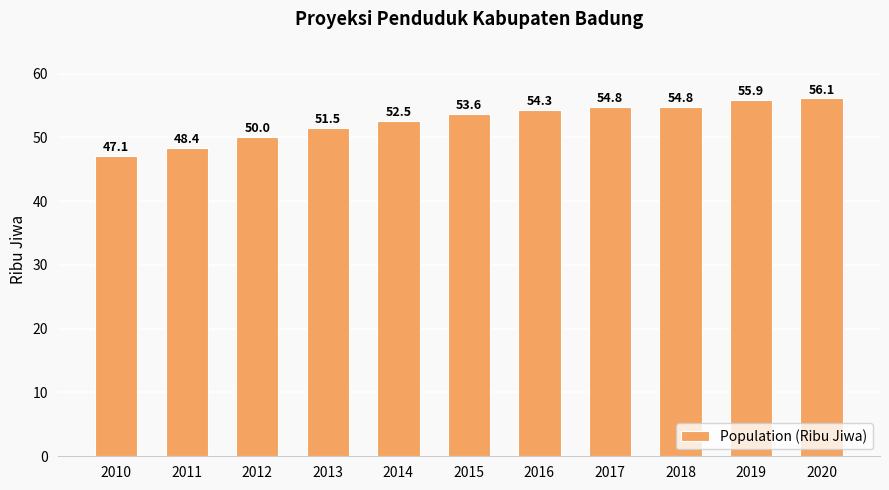

Does the chart contain any negative values?

No